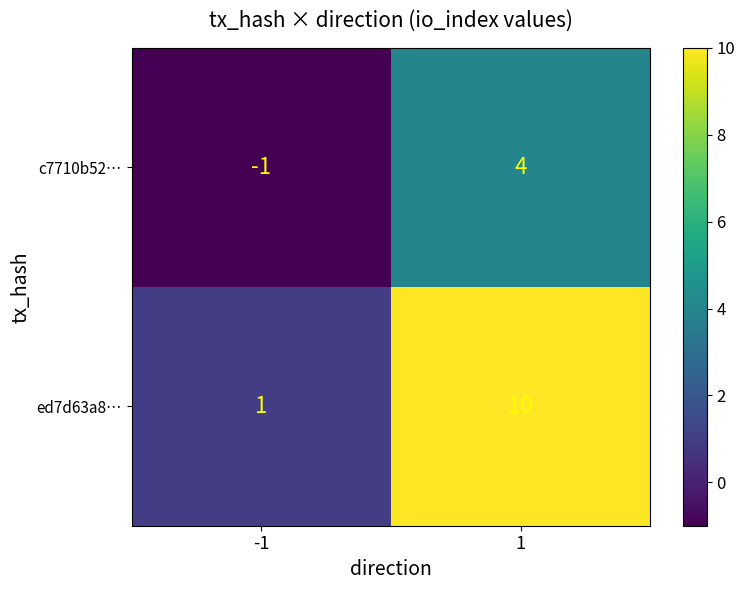

What is the difference between the highest and lowest values at 1?

6